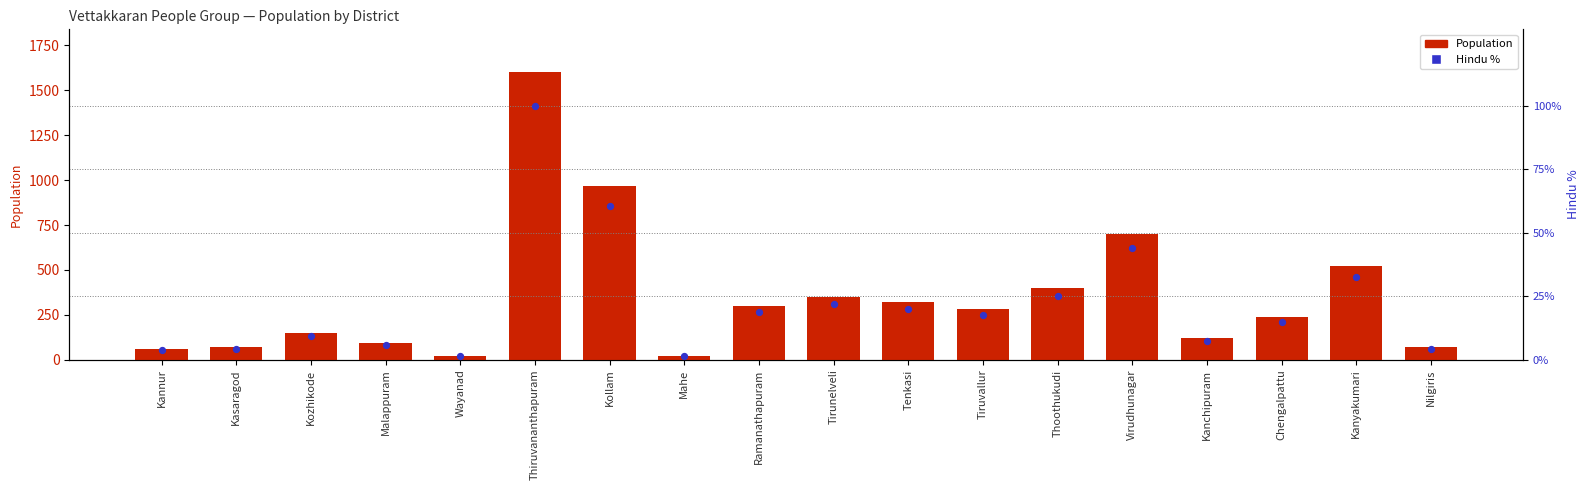

Which series contains the lowest Y value?

Hindu %